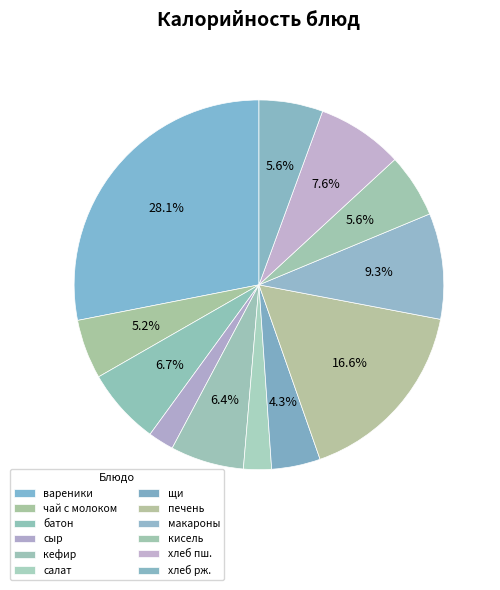

To the nearest percent, what is the difference between the largest and smallest slice percentages?

26%